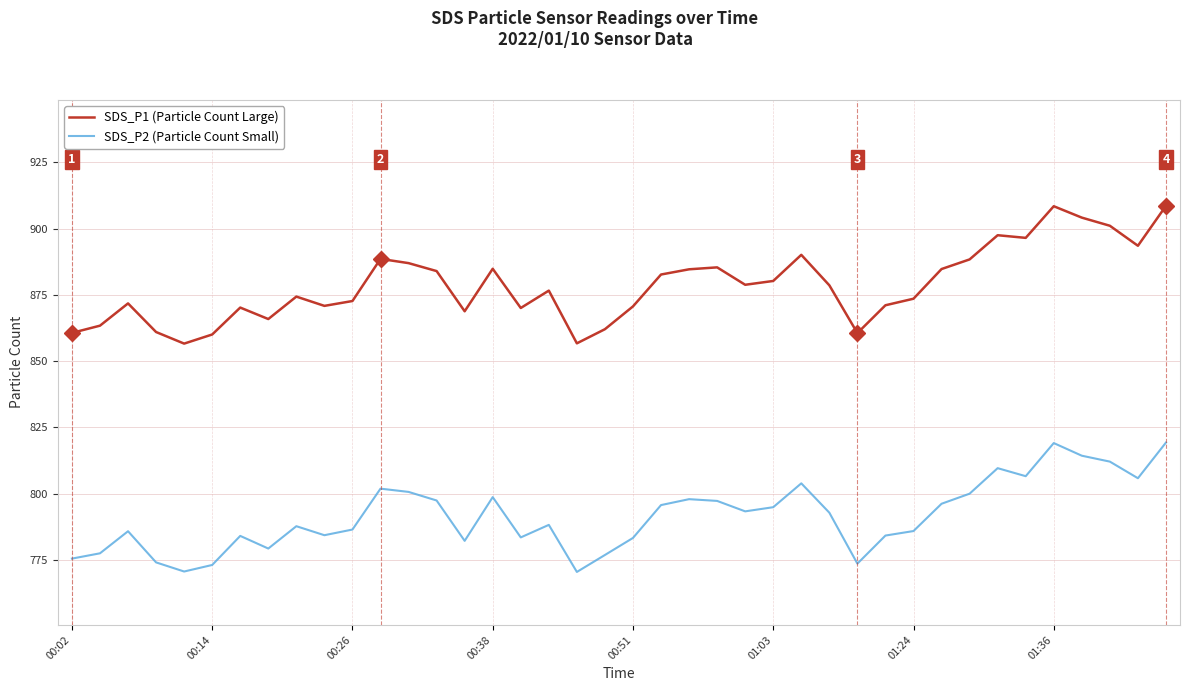

True or false: SDS_P2 (Particle Count Small) and SDS_P1 (Particle Count Large) cross at least once.

False